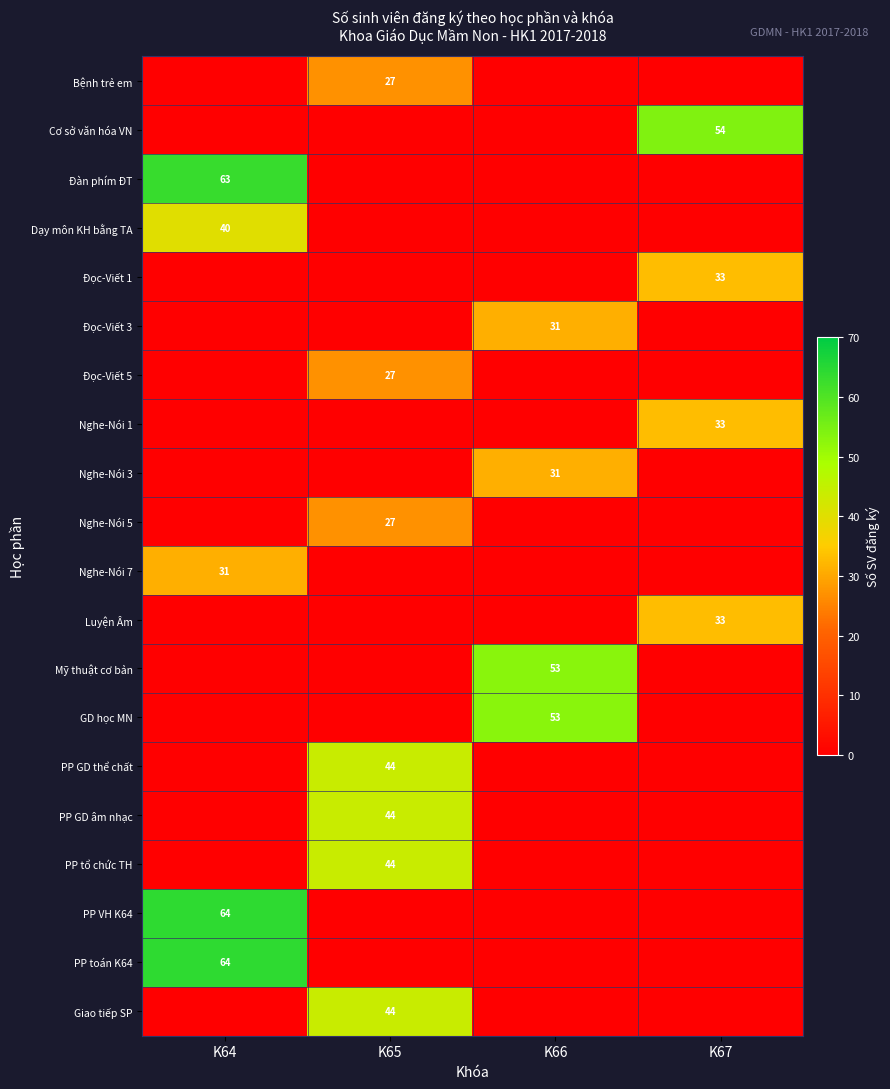

True or false: GD học MN has a value of 91 at K66.

False